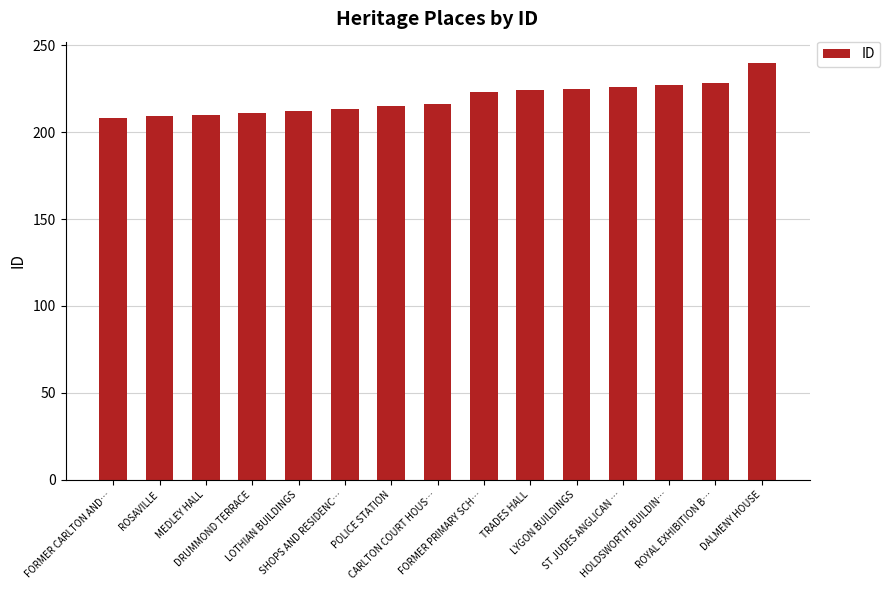

What is the value of the 11th bar from the left?

225